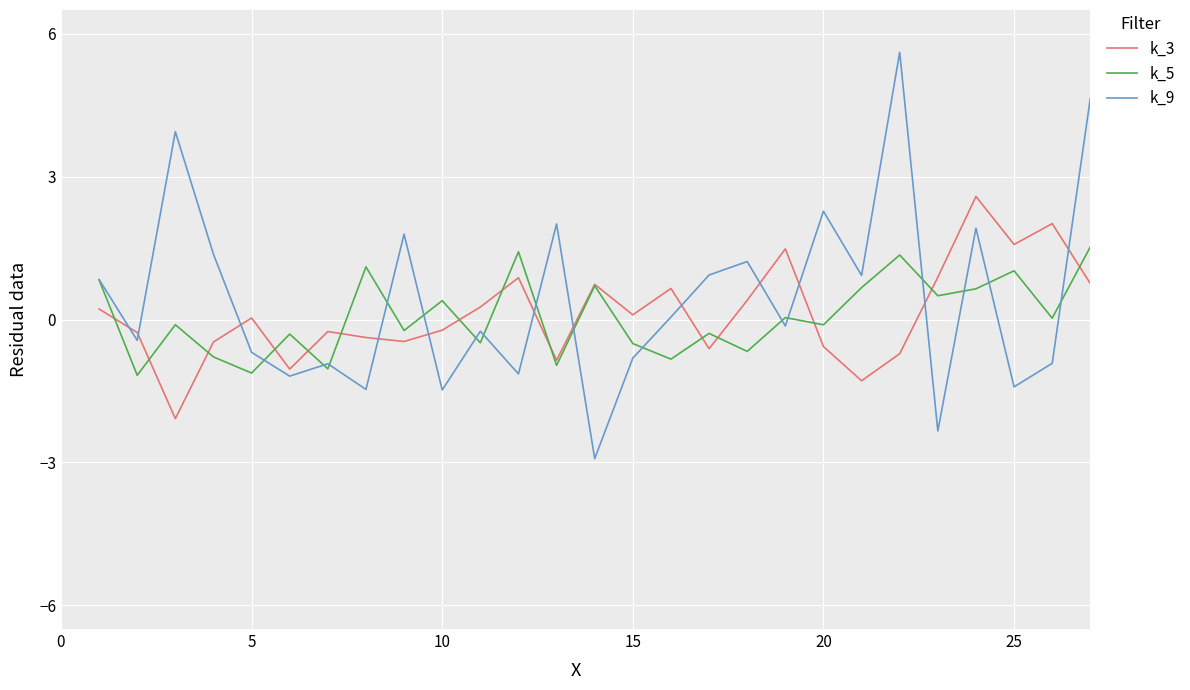

What is the highest value of the k_3 series?

2.6